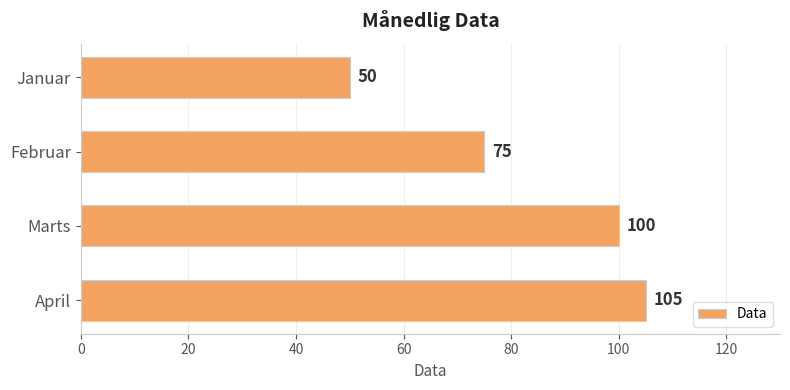

True or false: the data shows 75 at Januar.

False